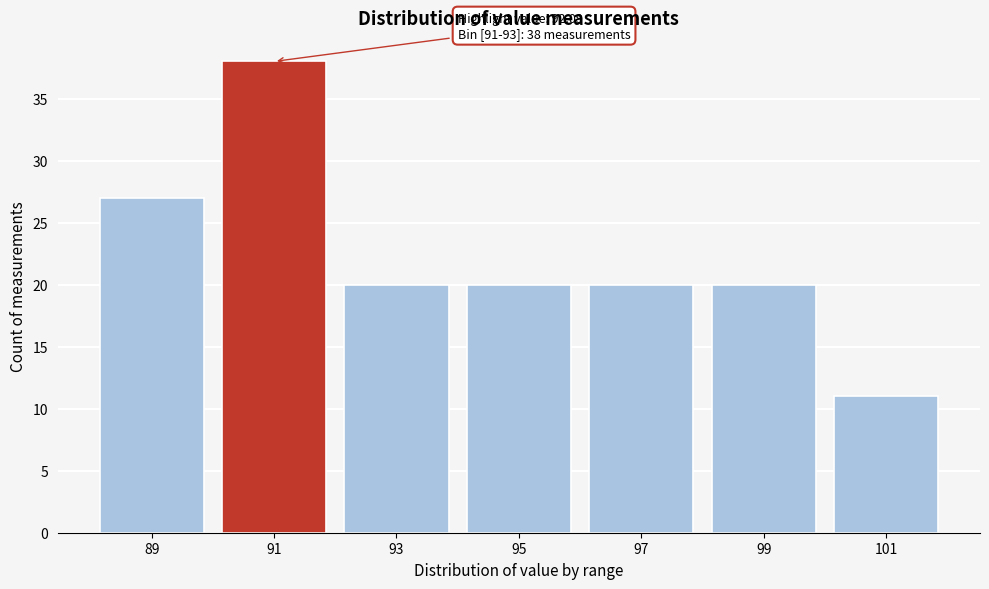

Reading left to right, what are all the values shown in this chart?

89=27	91=38	93=20	95=20	97=20	99=20	101=11